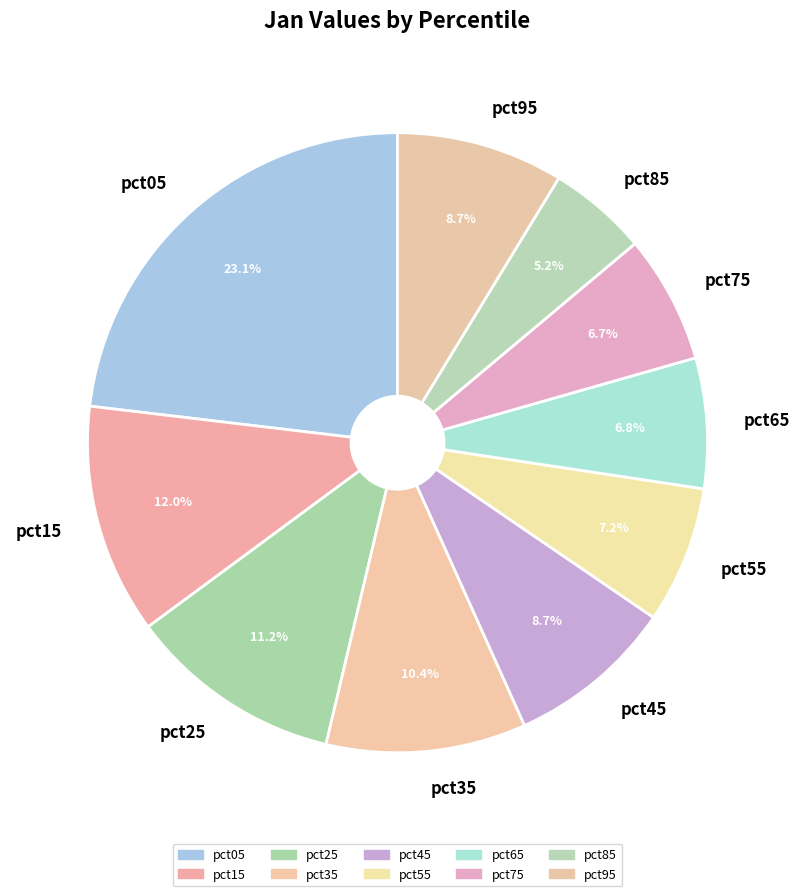

How many slices are in this pie chart?

10